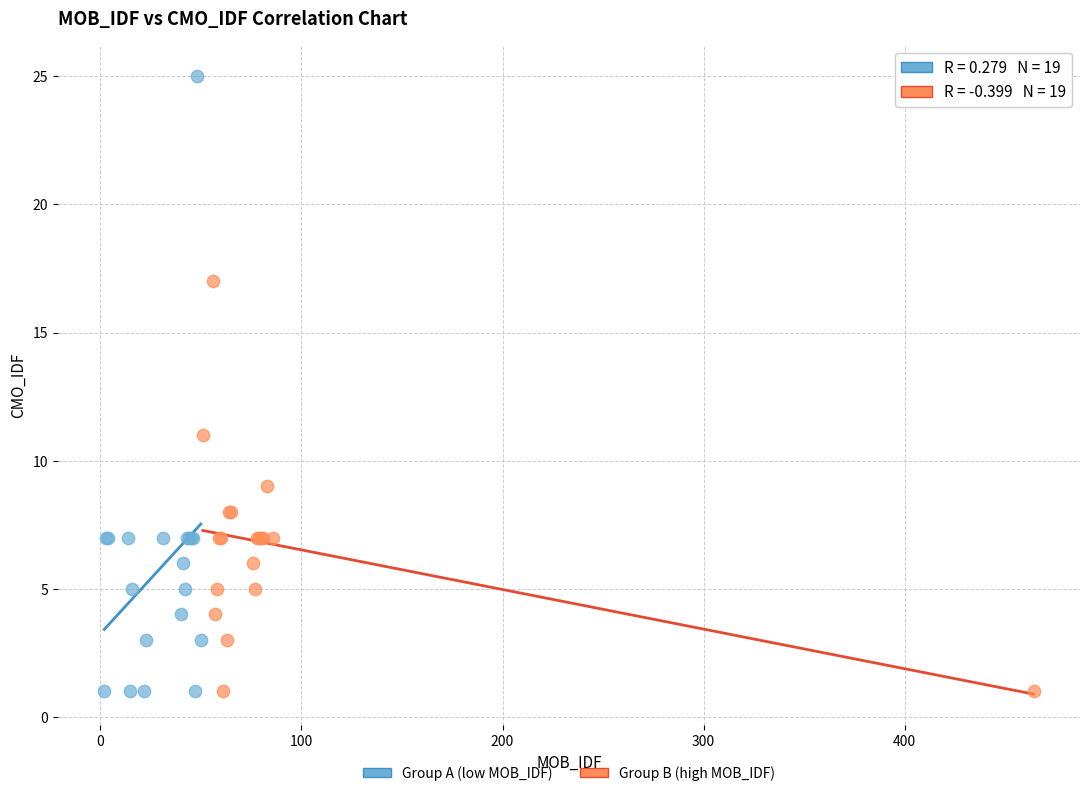

Which series has the widest spread of Y values?

Group A (low MOB_IDF)